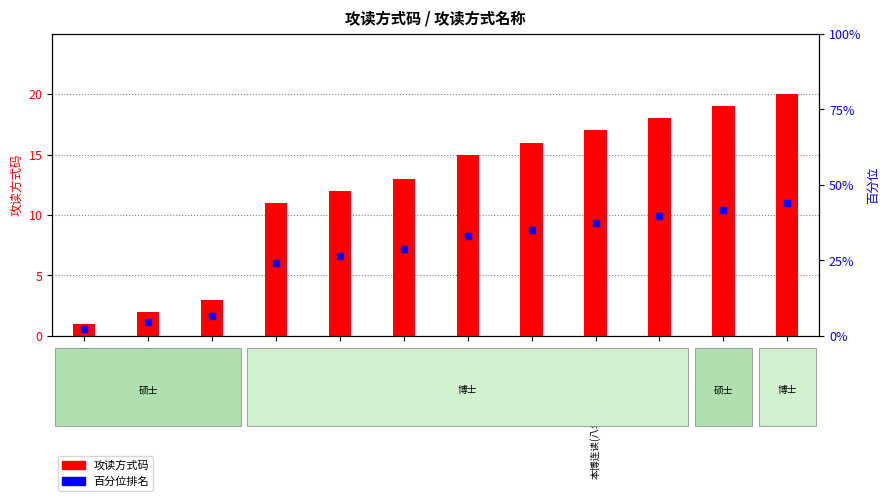

Rank the categories by value from lowest to highest.

全日制, 非全日制, 同等学力(硕士), 普通报考, 硕博连读, 提前攻读, 同等学力(博士), 本博连读, 本博连读(八年制临床医学博士), 本科直博, 免试入学(硕士), 免试入学(博士)